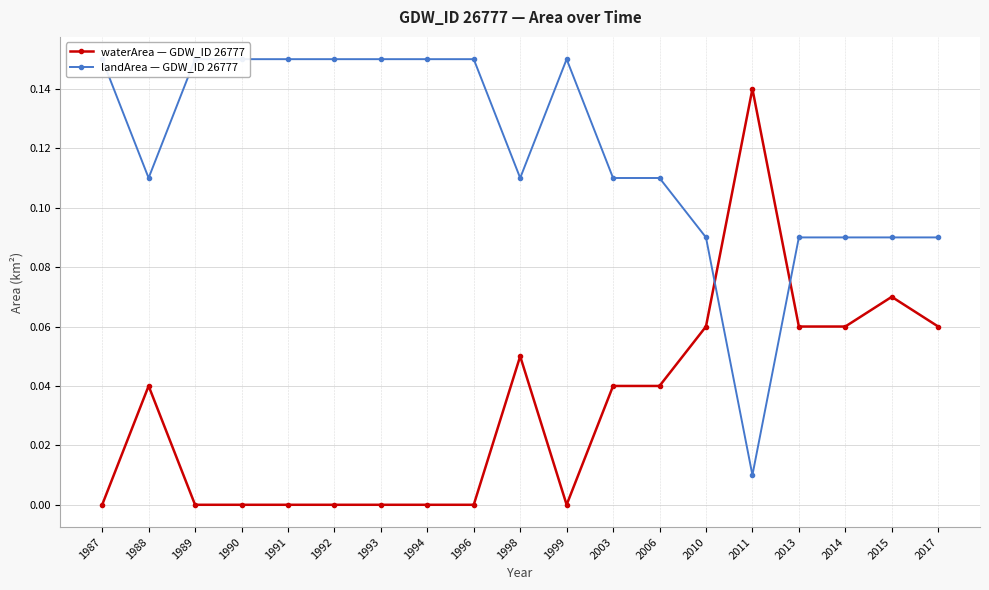

Between 2017 and 1993, which is larger?

2017